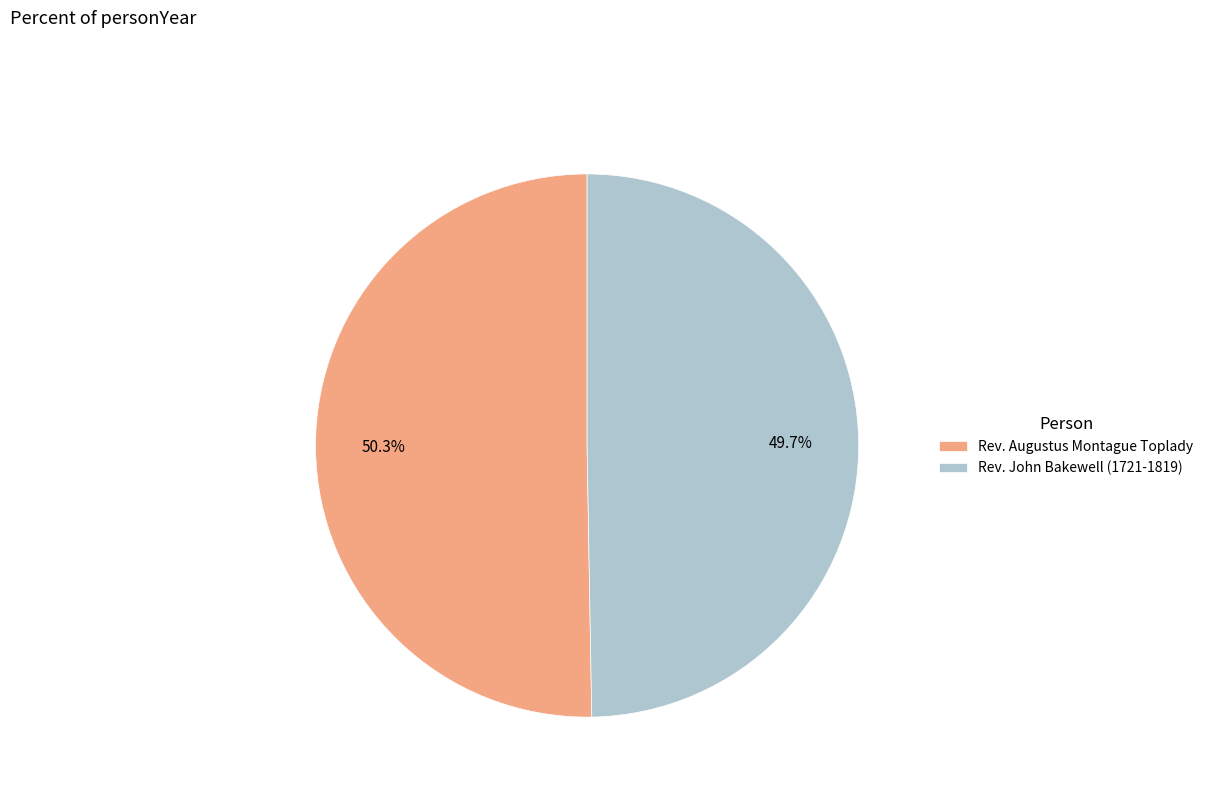

To the nearest percent, what is the combined percentage of Rev. John Bakewell (1721-1819) and Rev. Augustus Montague Toplady?

100%